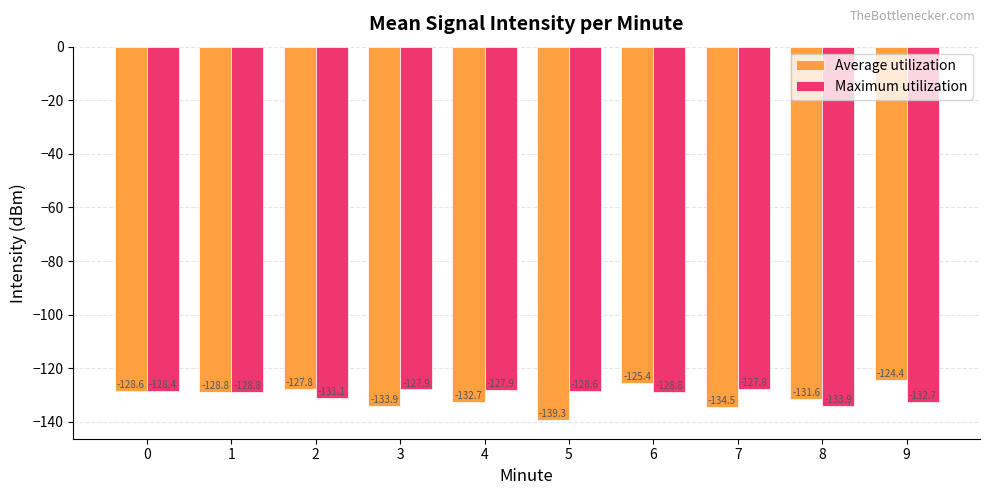

At which category does the chart reach its minimum across all series?

5